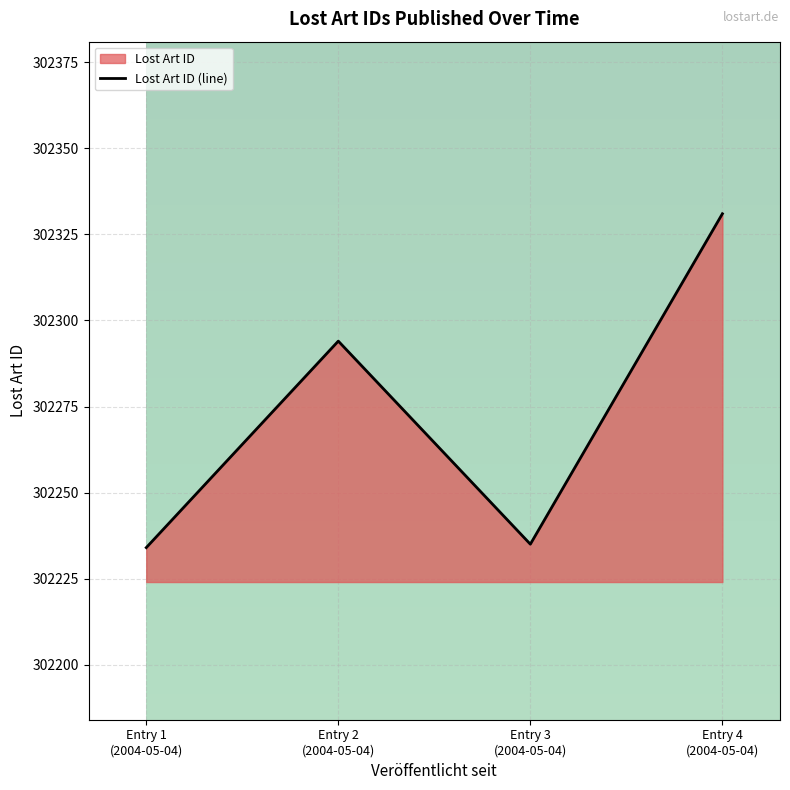

Reading right to left, transcribe all the data shown in this chart.

302331	302235	302294	302234